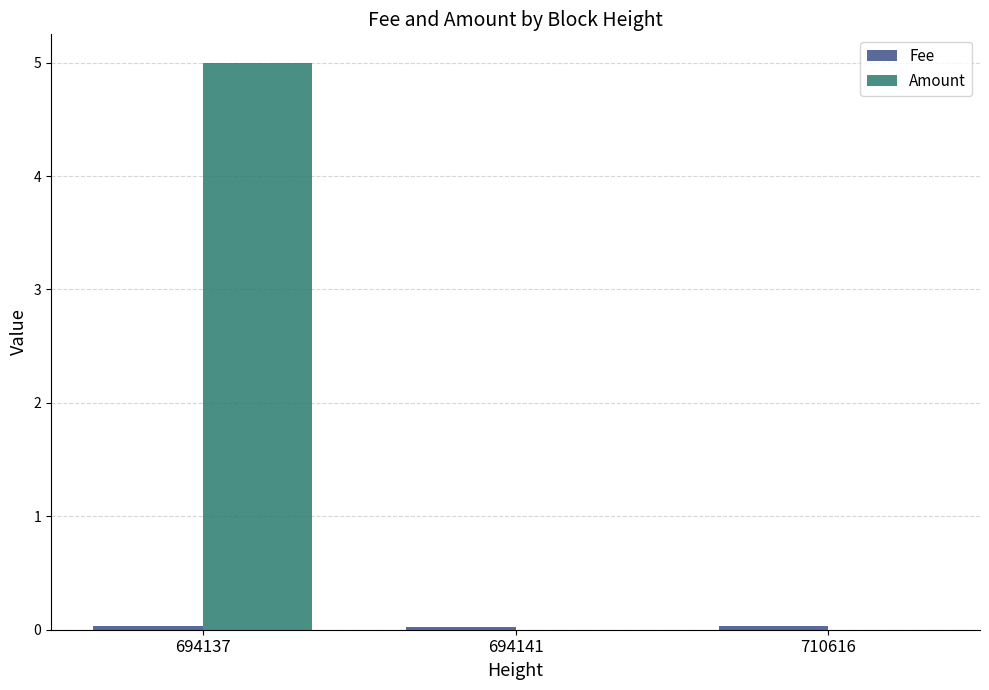

Between 694137 and 710616, which series saw the biggest shift?

Amount